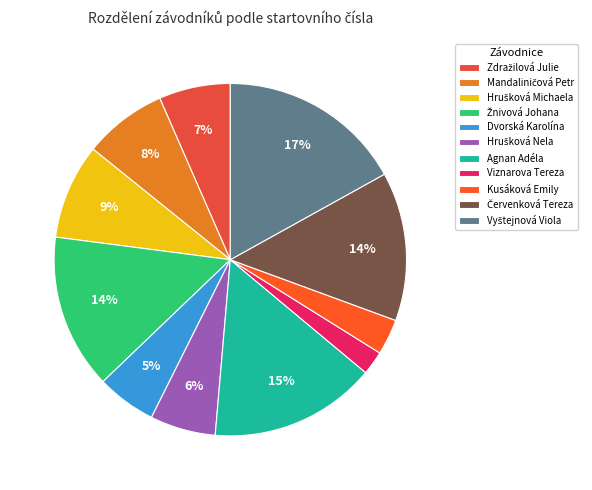

To the nearest percent, what portion does Mandaliničová Petr represent?

8%